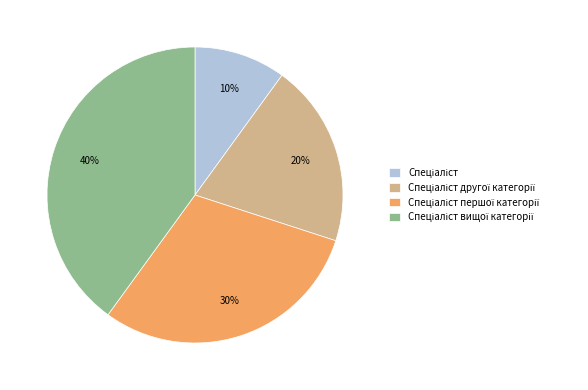

How many segments does this pie chart have?

4